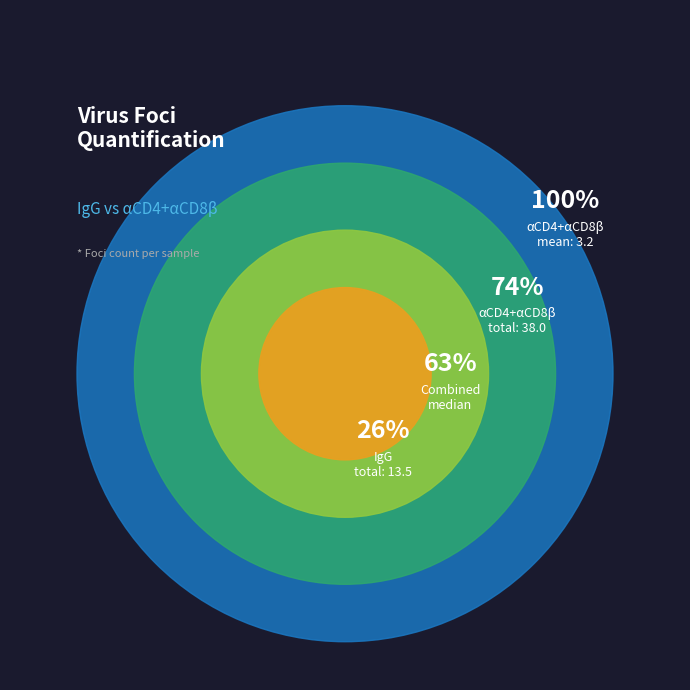

Combined, do 2 and 6 account for over 50%?

No